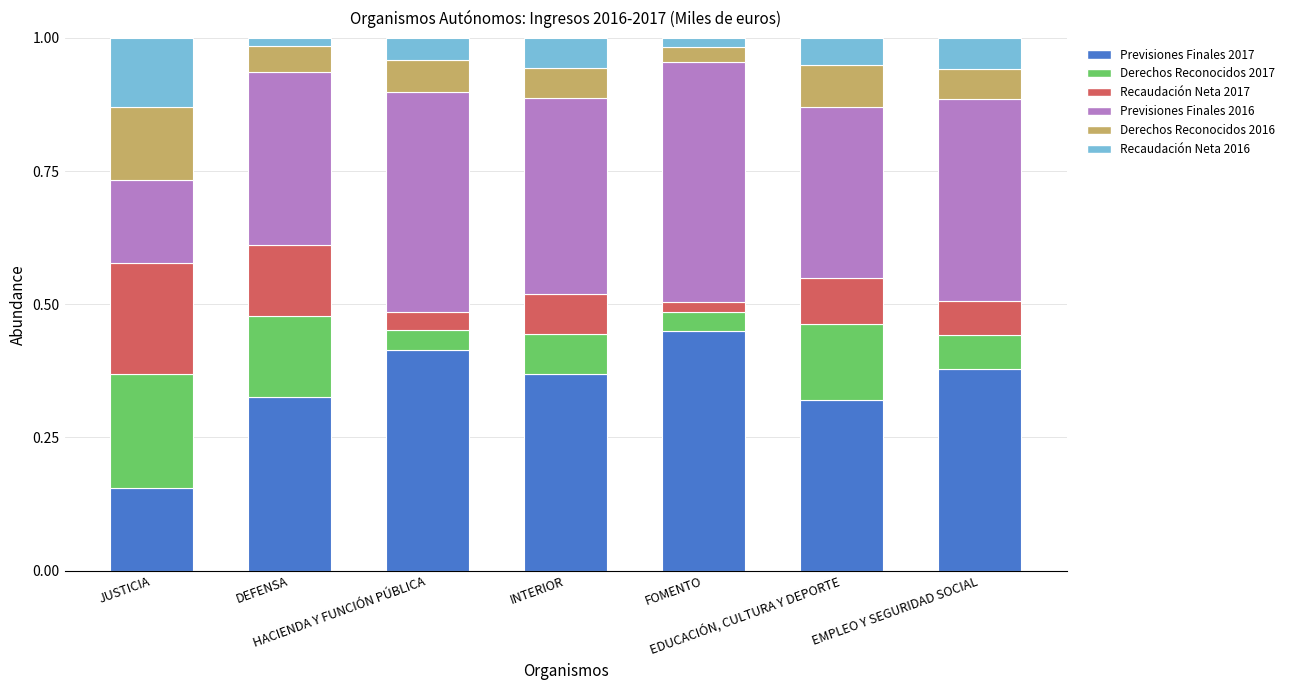

Count the Previsiones Finales 2017 values in the range 0 to 1.

7